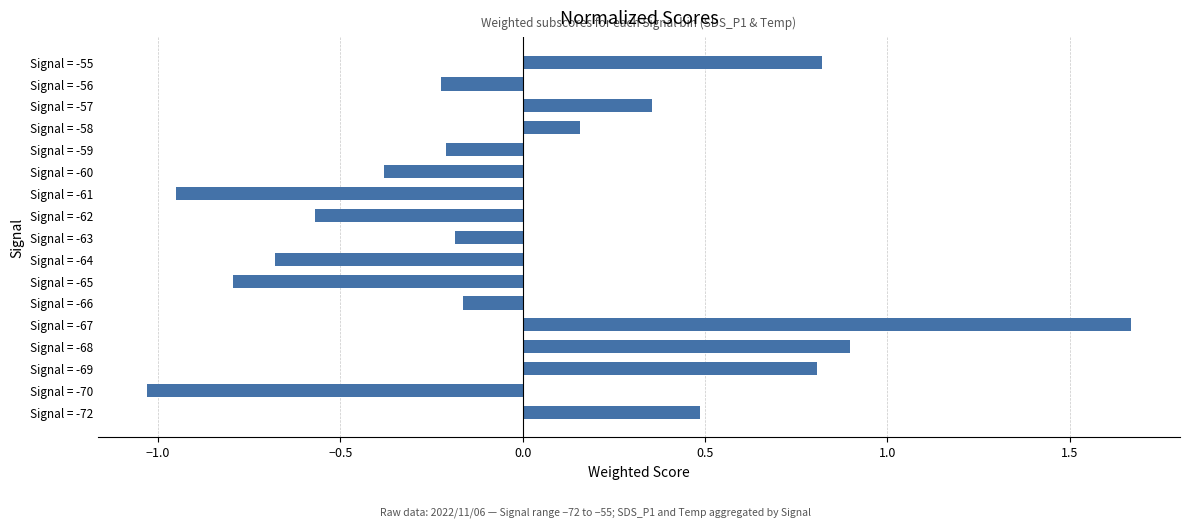

Which label corresponds to the smallest value in the chart?

Signal = -70